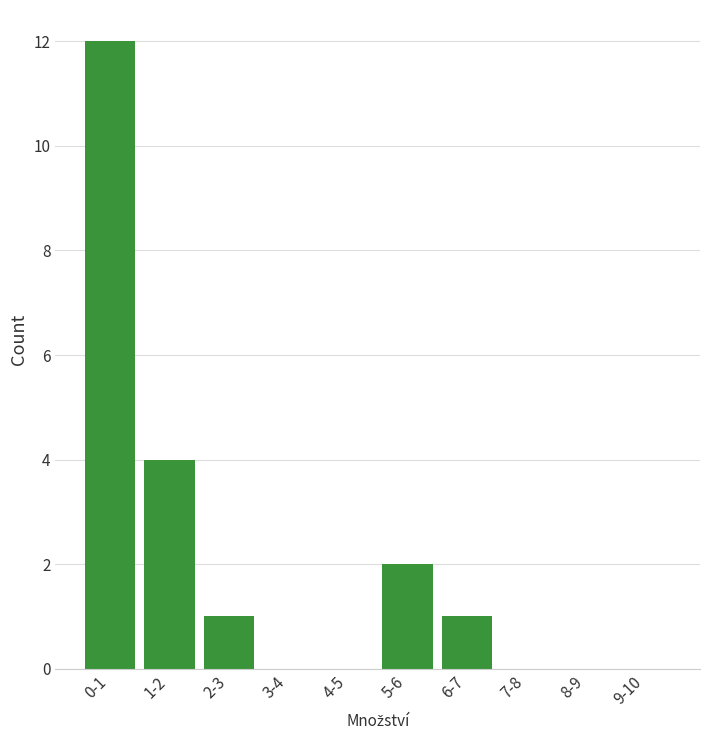

Reading left to right, list all the values displayed in this chart.

0-1=12	1-2=4	2-3=1	3-4=0	4-5=0	5-6=2	6-7=1	7-8=0	8-9=0	9-10=0